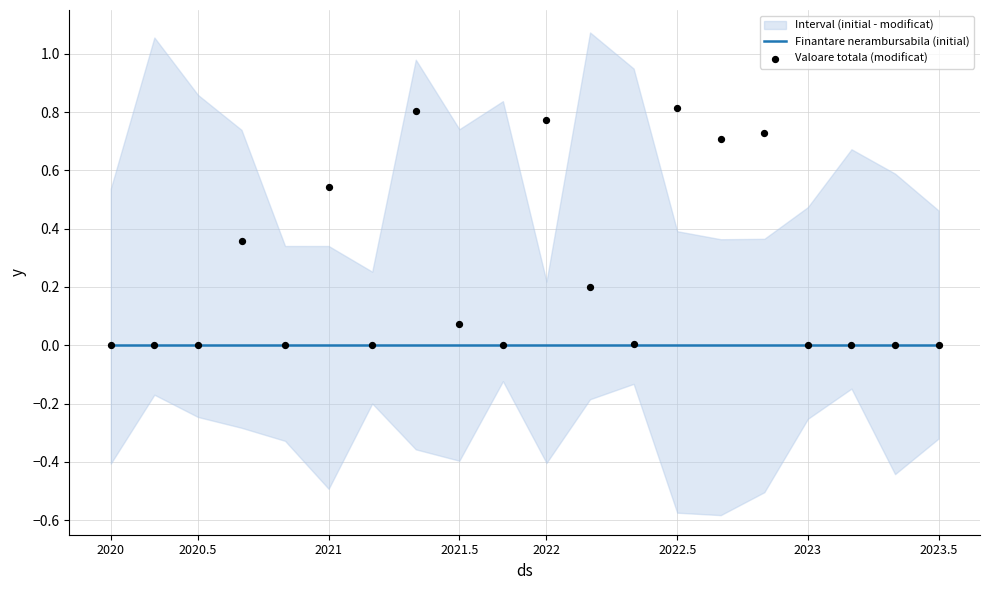

Which series reaches the maximum Y coordinate?

Valoare totala (modificat)